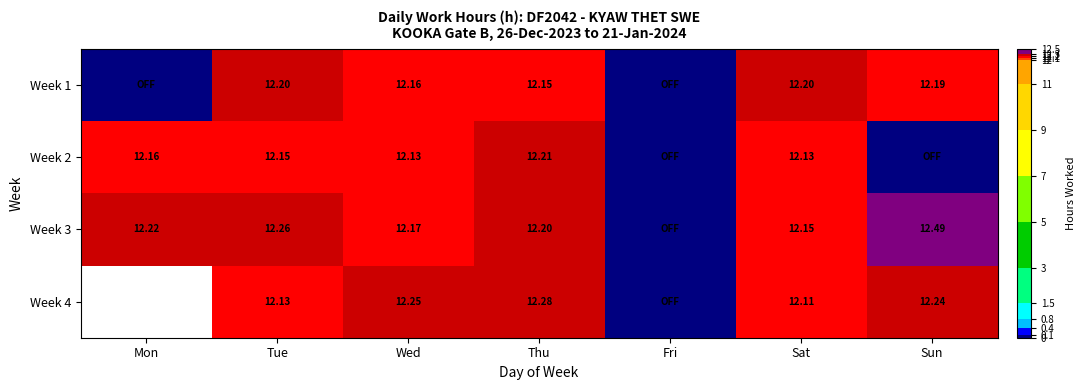

Count the number of data series in this chart.

4